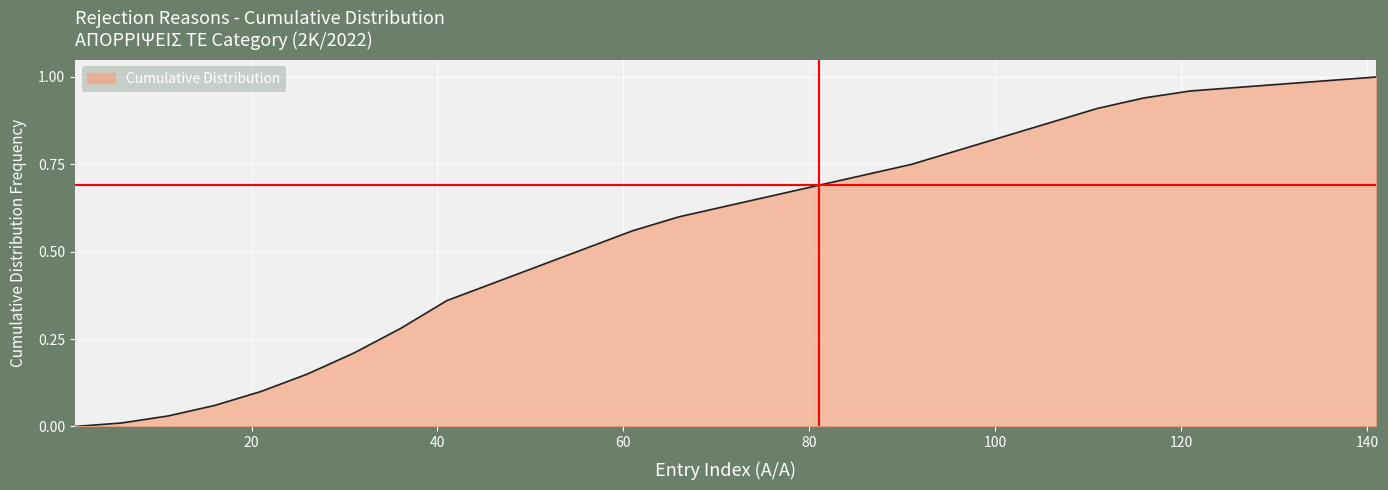

Rank the categories by value from highest to lowest.

141, 136, 131, 126, 121, 116, 111, 106, 101, 96, 91, 86, 81, 76, 71, 66, 61, 56, 51, 46, 41, 36, 31, 26, 21, 16, 11, 6, 1